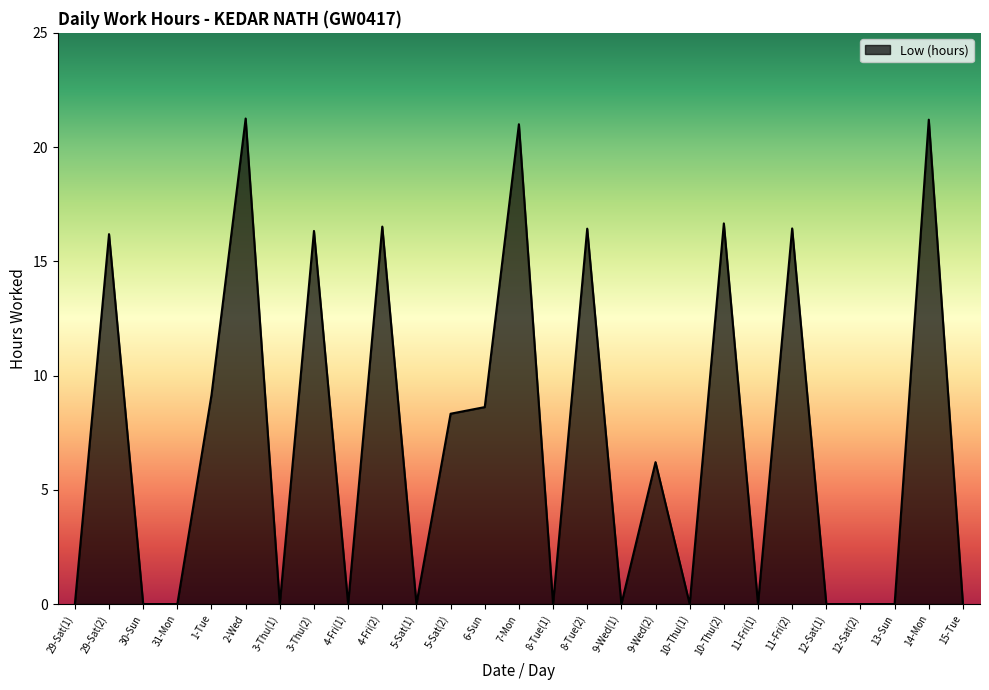

What position from the left is 4-Fri(1)?

9